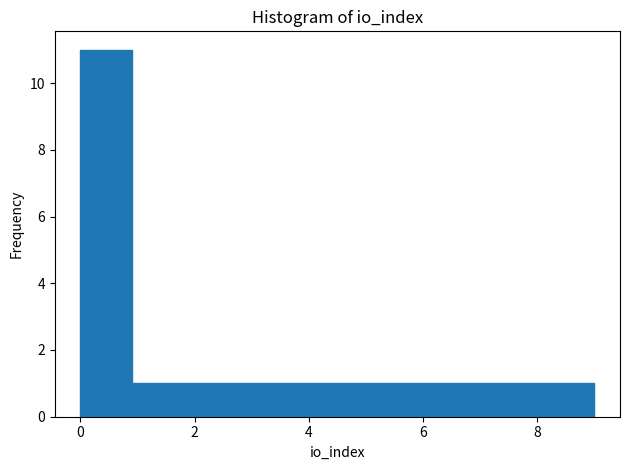

Reading left to right, transcribe this chart: for each bar, give the range it covers on the x-axis and its height. Neither the bar edges nor the heights are printed on the chart, so give them approximately, as read against the axes.

0.0 to 0.9: 11
0.9 to 1.8: 1
1.8 to 2.7: 1
2.7 to 3.6: 1
3.6 to 4.5: 1
4.5 to 5.4: 1
5.4 to 6.3: 1
6.3 to 7.2: 1
7.2 to 8.1: 1
8.1 to 9.0: 1